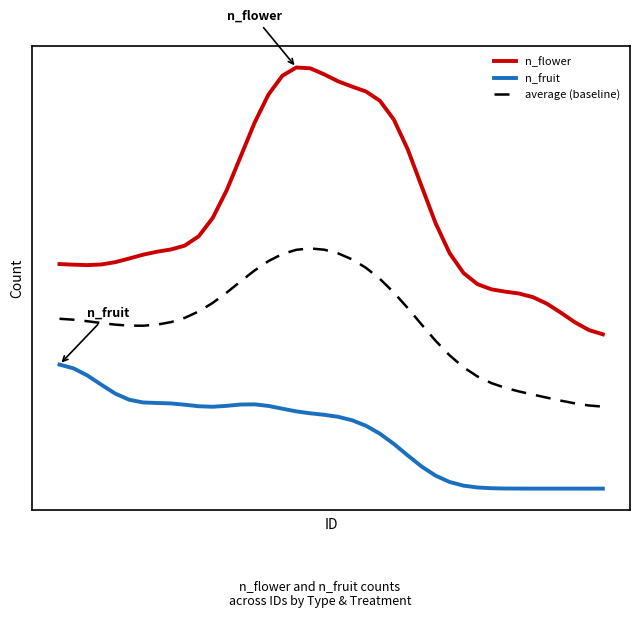

At how many categories does at least one series exceed 4?

11